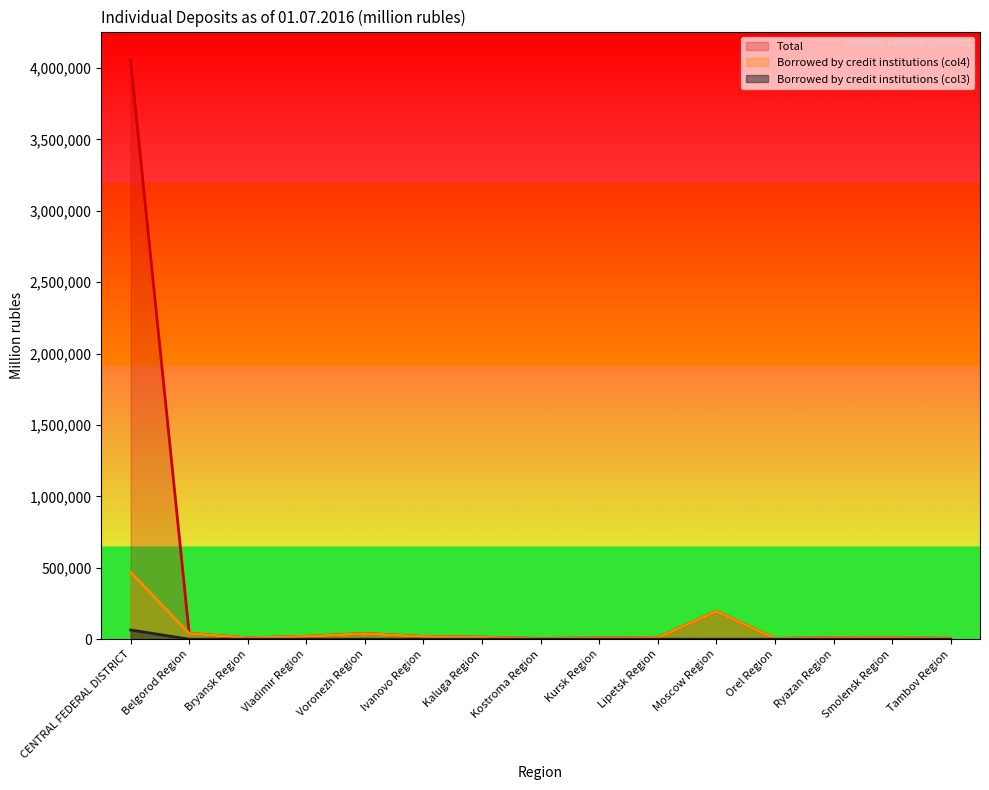

Does the chart have visible grid lines?

No